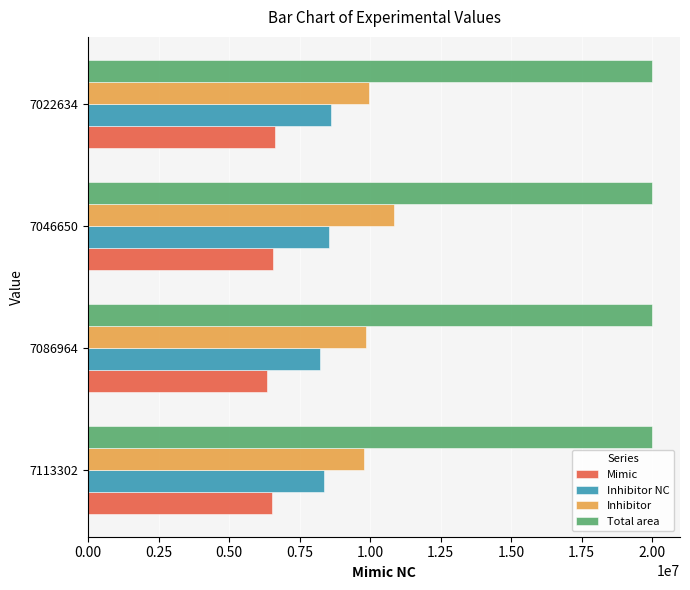

What is the spread (max minus min) of values at 7022634?

13371237